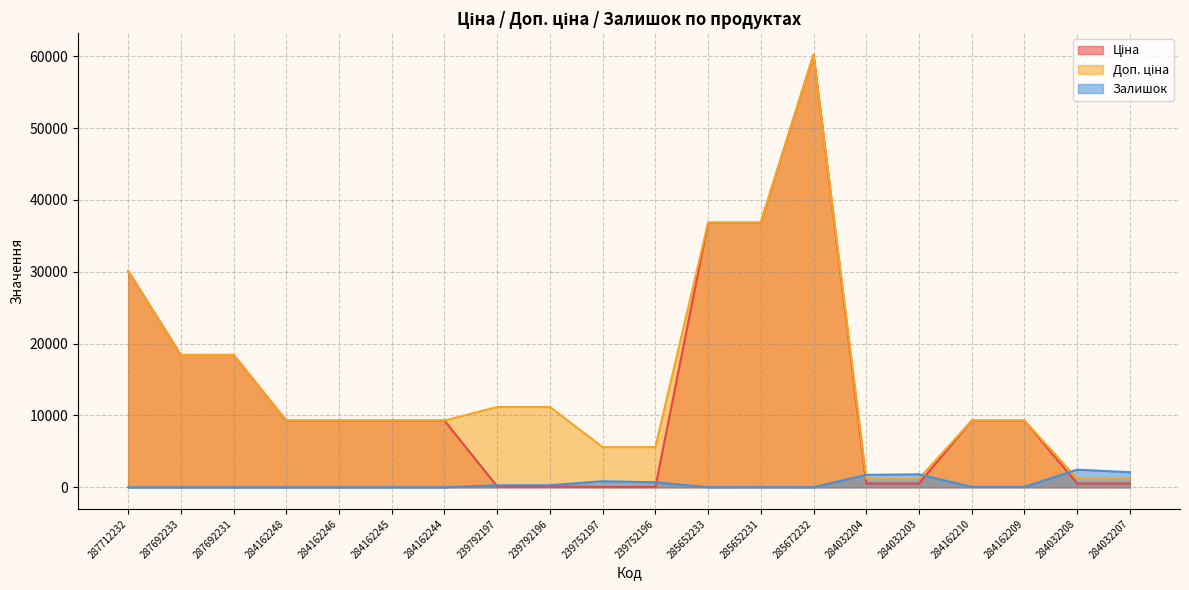

What is the difference between the highest and lowest values at 285652233?

36827.8